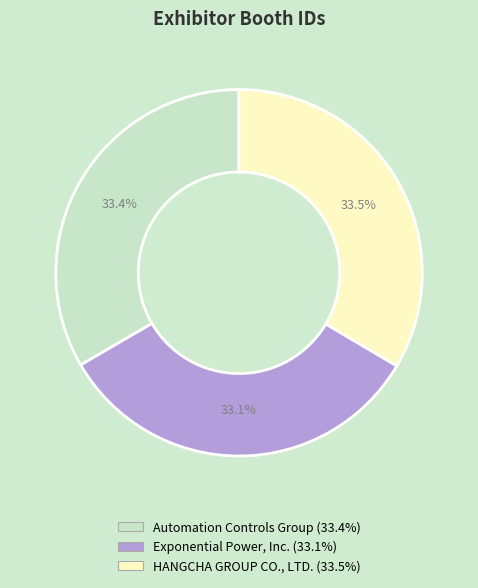

Does any single category account for the majority?

No